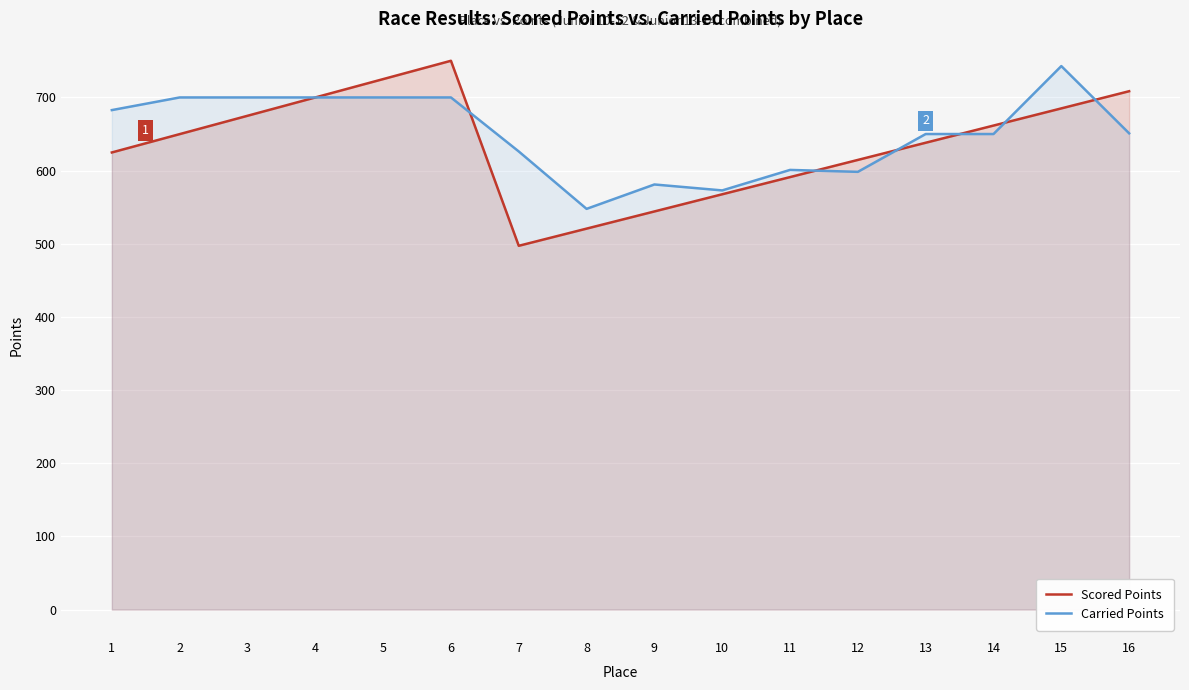

What is the difference between the maximum and minimum values in the Scored Points series?

252.9